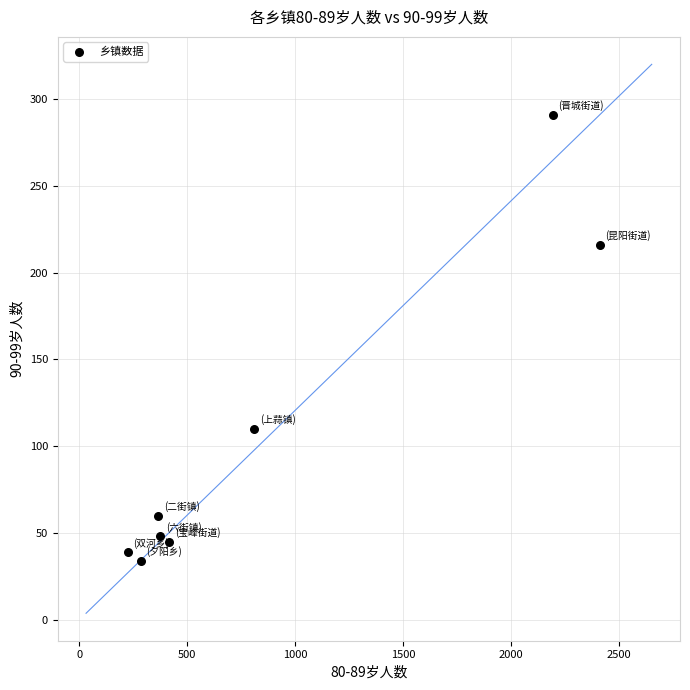

What is the average X value?

885